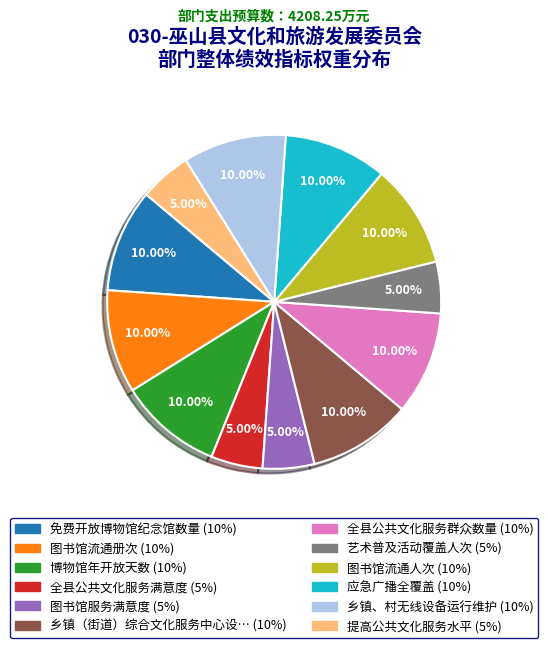

Is there any slice that represents more than half of the pie?

No